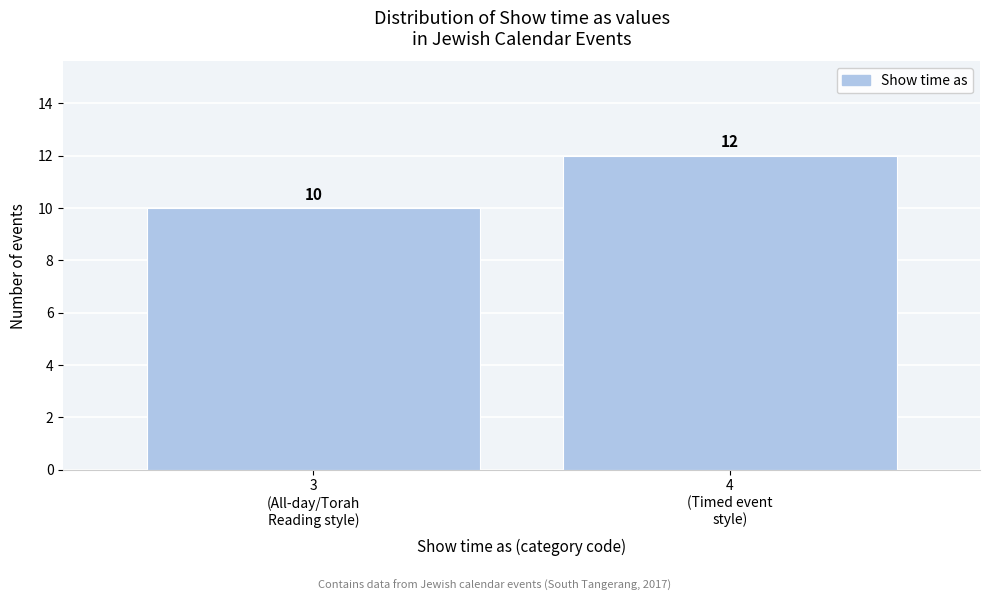

Reading right to left, transcribe all the data shown in this chart.

12	10